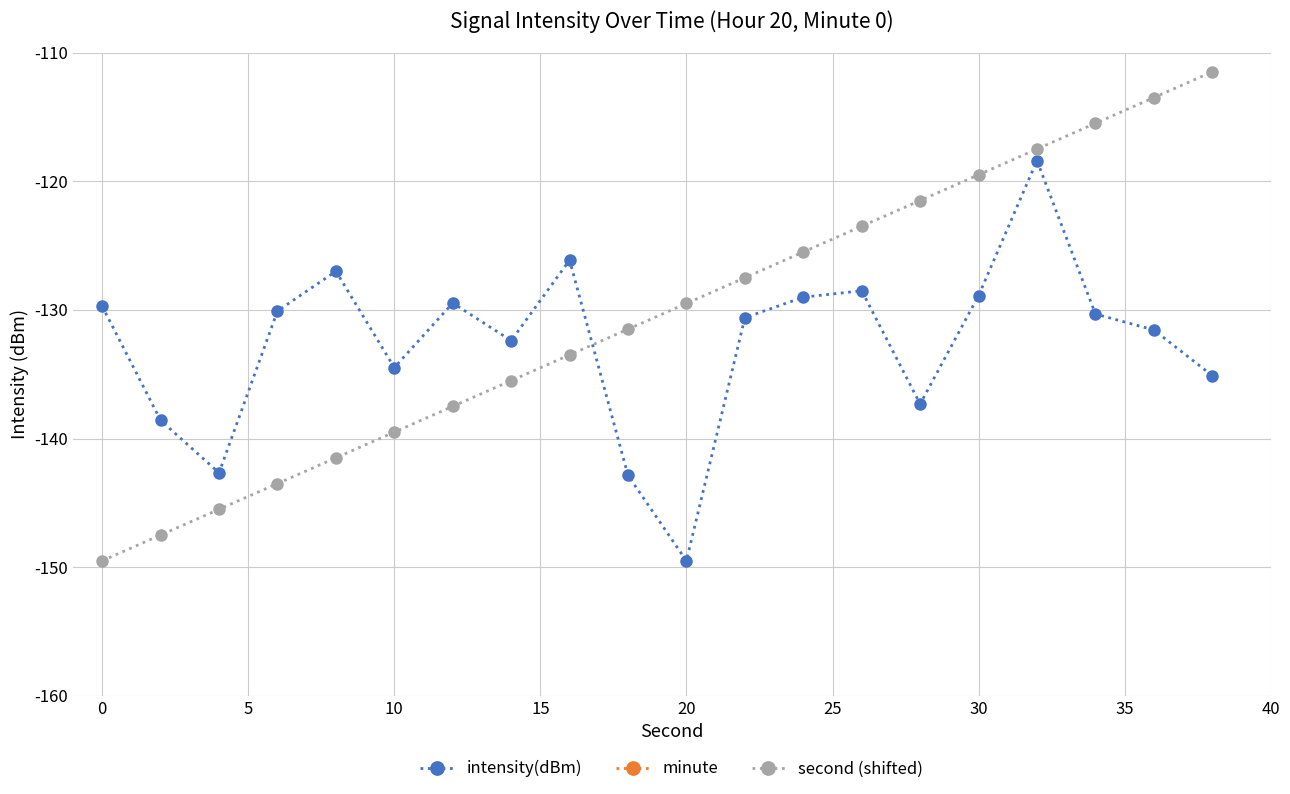

True or false: intensity(dBm) has more than 0 interior local peaks.

True